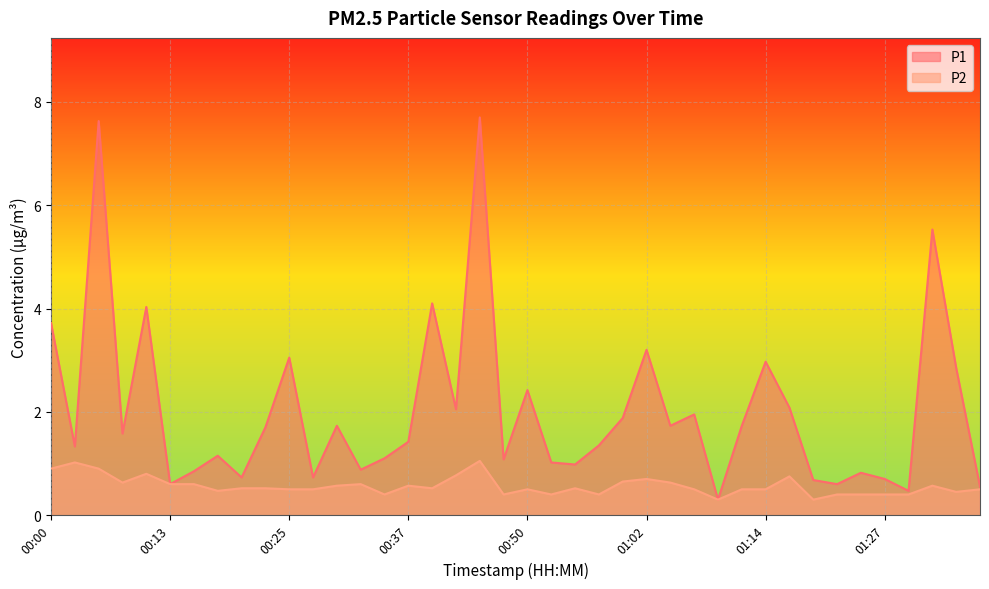

Reading left to right, list all the values displayed in this chart.

P1: 00:00=3.7	00:03=1.3	00:05=7.6	00:08=1.6	00:10=4.0	00:13=0.6	00:15=0.8	00:18=1.1	00:20=0.7	00:22=1.7	00:25=3.0	00:27=0.7	00:30=1.7	00:32=0.9	00:35=1.1	00:37=1.4	00:40=4.1	00:42=2.0	00:45=7.7	00:47=1.1	00:50=2.4	00:52=1.0	00:54=1.0	00:57=1.4	00:59=1.9	01:02=3.2	01:04=1.7	01:07=1.9	01:09=0.3	01:12=1.7	01:14=3.0	01:17=2.1	01:19=0.7	01:22=0.6	01:24=0.8	01:27=0.7	01:29=0.5	01:32=5.5	01:34=2.9	01:37=0.6
P2: 00:00=0.9	00:03=1.0	00:05=0.9	00:08=0.6	00:10=0.8	00:13=0.6	00:15=0.6	00:18=0.5	00:20=0.5	00:22=0.5	00:25=0.5	00:27=0.5	00:30=0.6	00:32=0.6	00:35=0.4	00:37=0.6	00:40=0.5	00:42=0.8	00:45=1.1	00:47=0.4	00:50=0.5	00:52=0.4	00:54=0.5	00:57=0.4	00:59=0.7	01:02=0.7	01:04=0.6	01:07=0.5	01:09=0.3	01:12=0.5	01:14=0.5	01:17=0.8	01:19=0.3	01:22=0.4	01:24=0.4	01:27=0.4	01:29=0.4	01:32=0.6	01:34=0.5	01:37=0.5